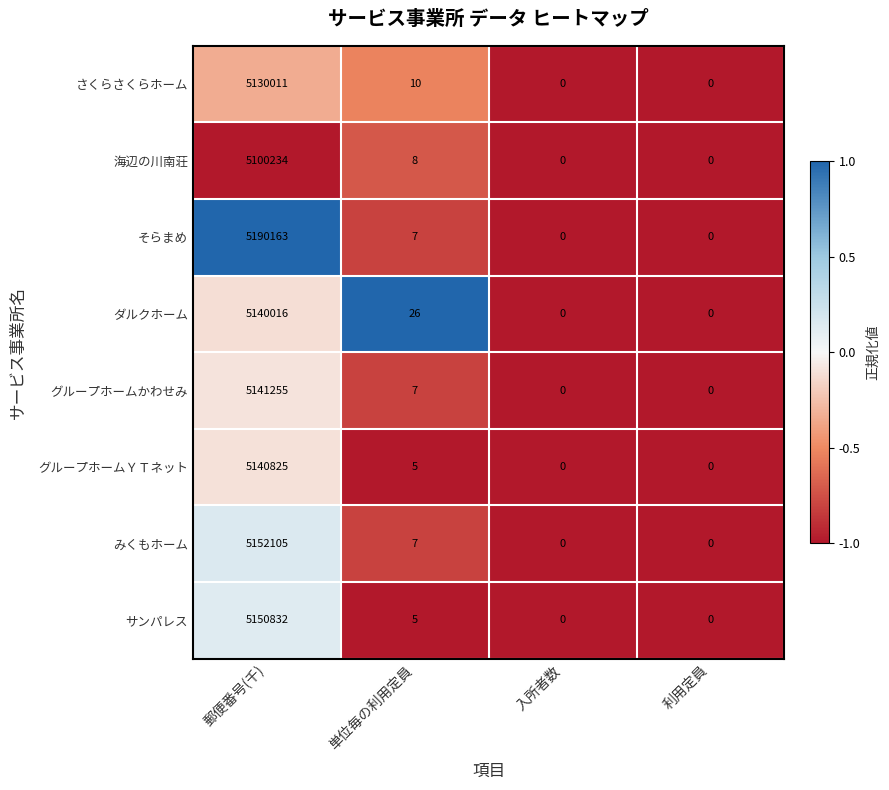

What is the total value across all series at 郵便番号(千)?

41145441